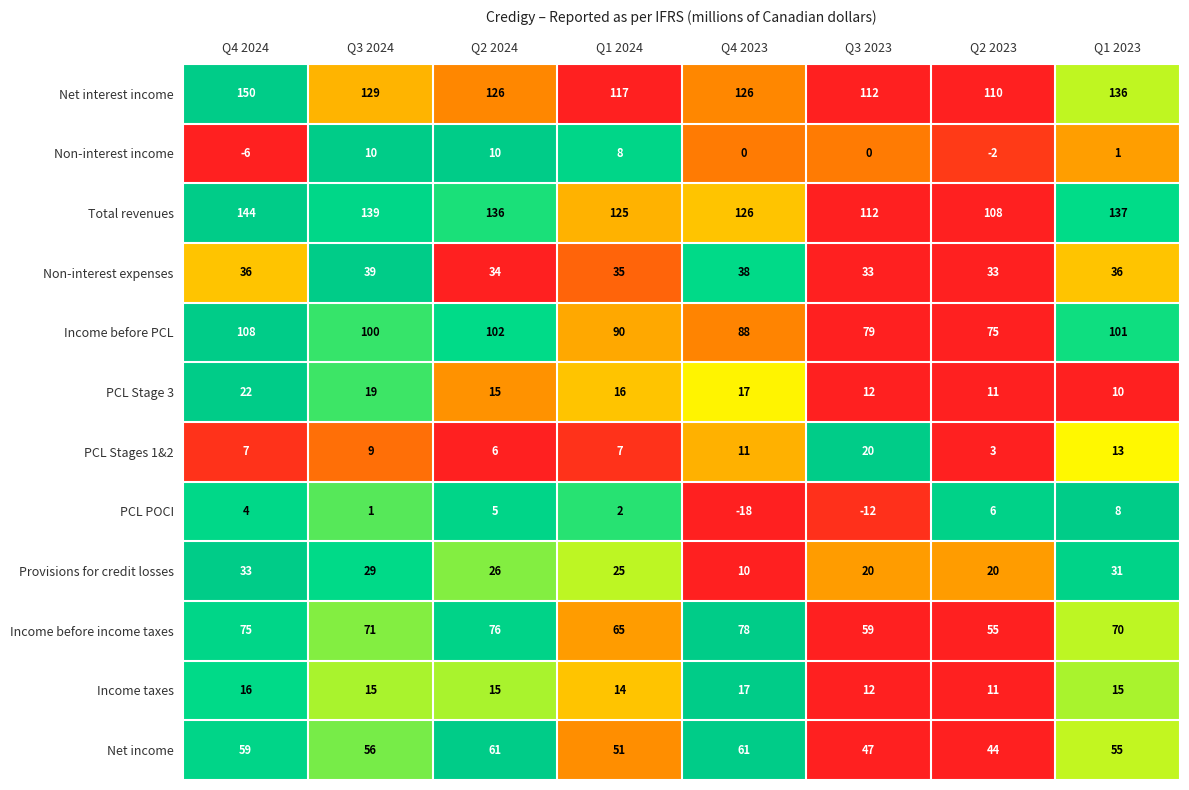

Which category has the highest value across all series?

Q4 2024